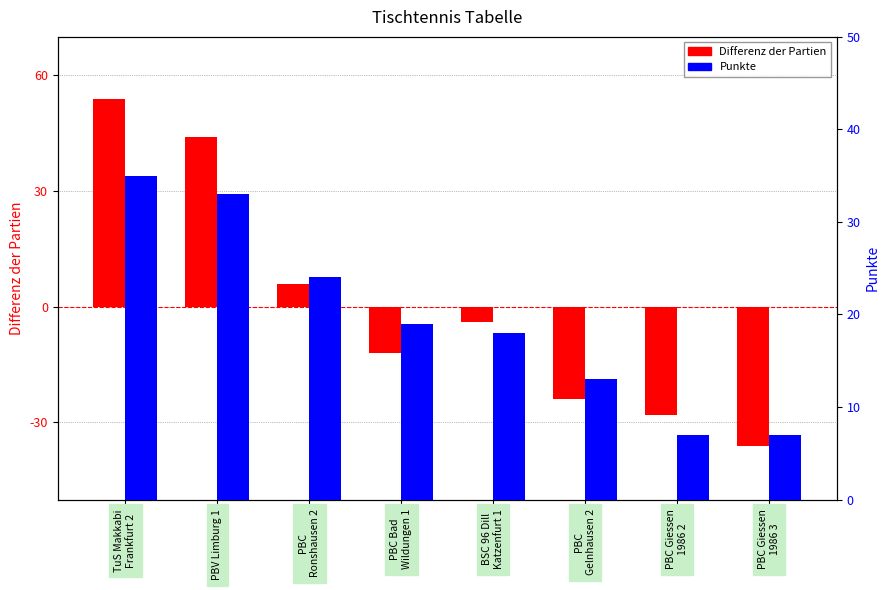

What is the difference between the maximum and second lowest values in the Differenz der Partien series?

82